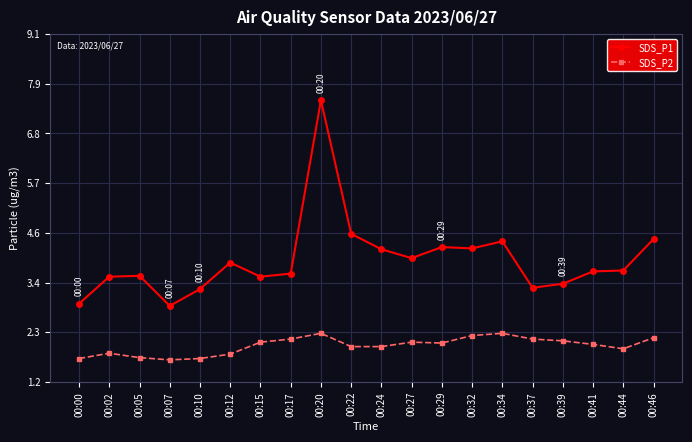

What value does the SDS_P1 series have at 00:20?

7.6